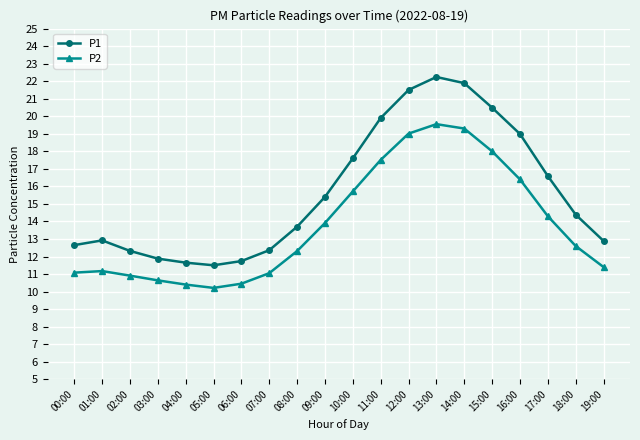

True or false: P1 has more than 1 points higher than both neighbors.

True